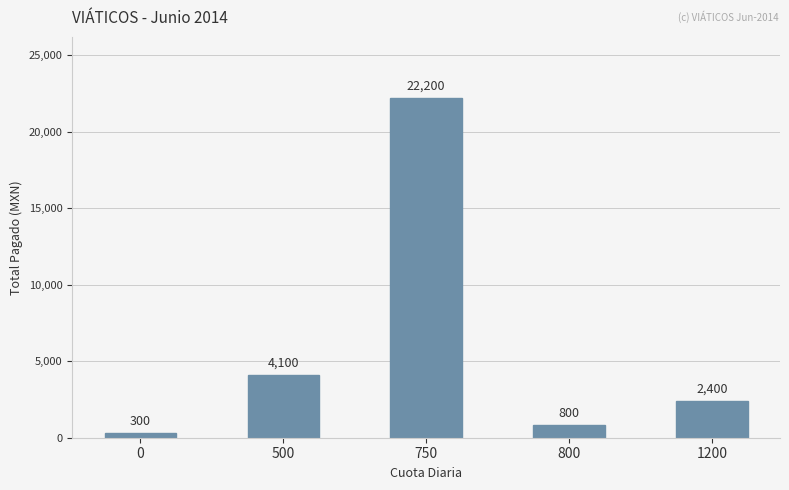

What is the difference between the second highest and minimum values?

3800